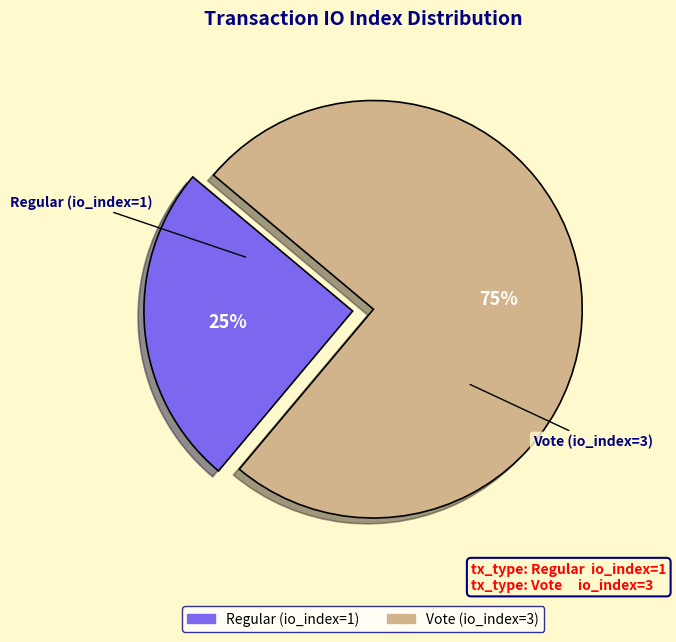

Is the sum of Vote (io_index=3) and Regular (io_index=1) greater than half?

Yes